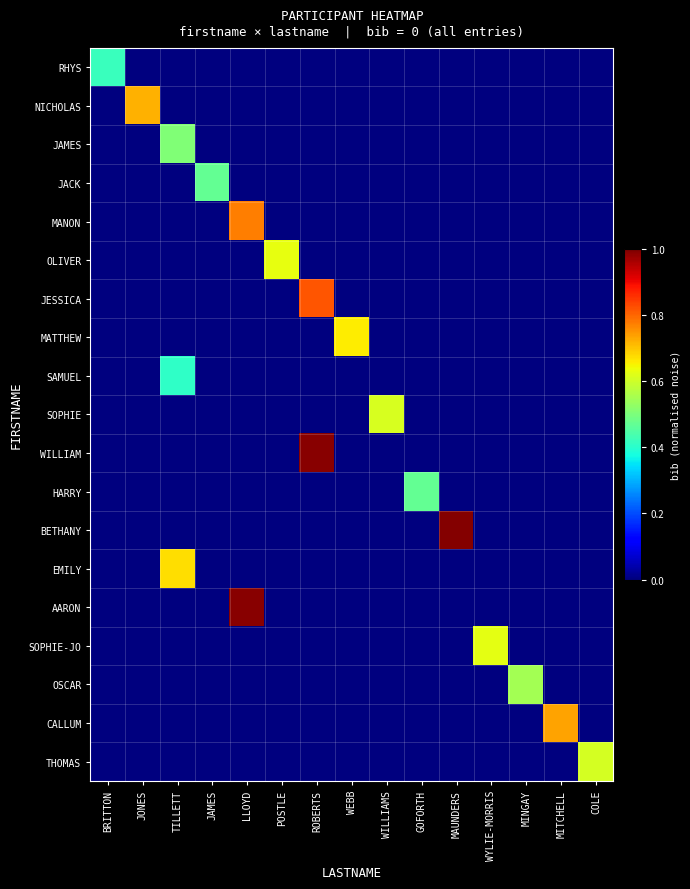

Which series has the largest total across all categories?

BETHANY